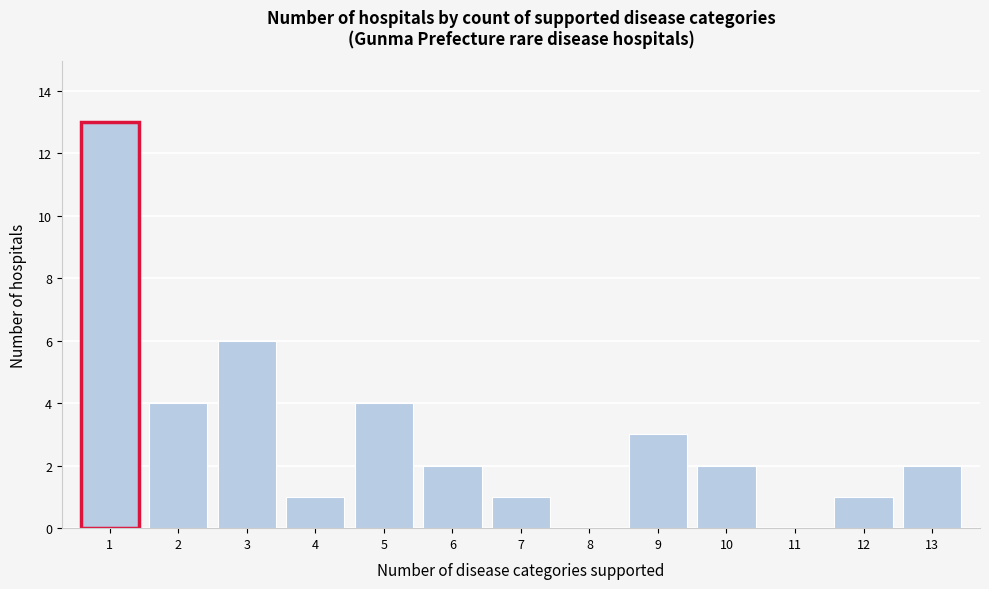

Reading left to right, what are all the values shown in this chart?

1=13	2=4	3=6	4=1	5=4	6=2	7=1	8=0	9=3	10=2	11=0	12=1	13=2